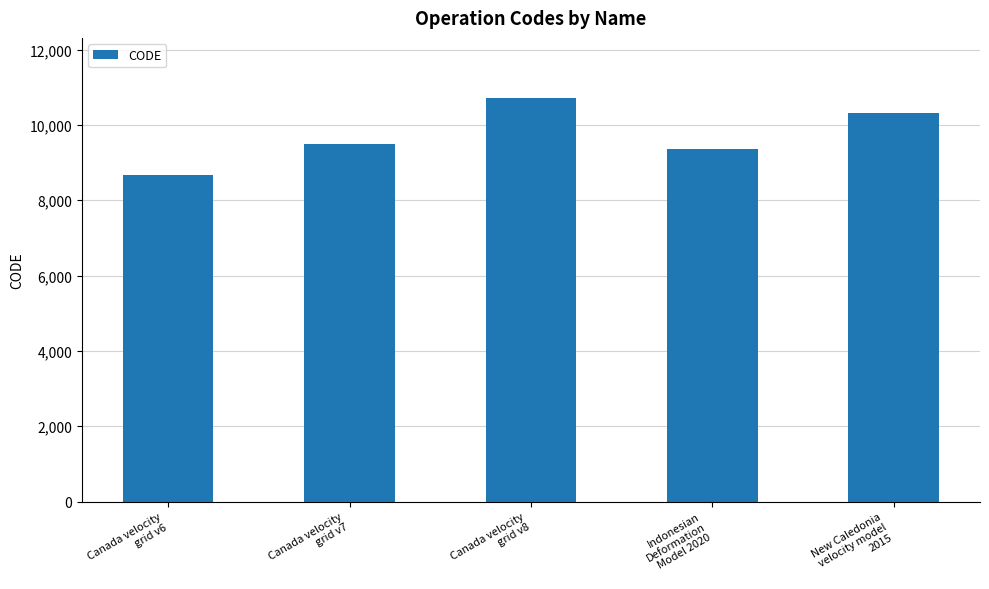

The value at New Caledonia
velocity model
2015 is 10323. True or false?

True